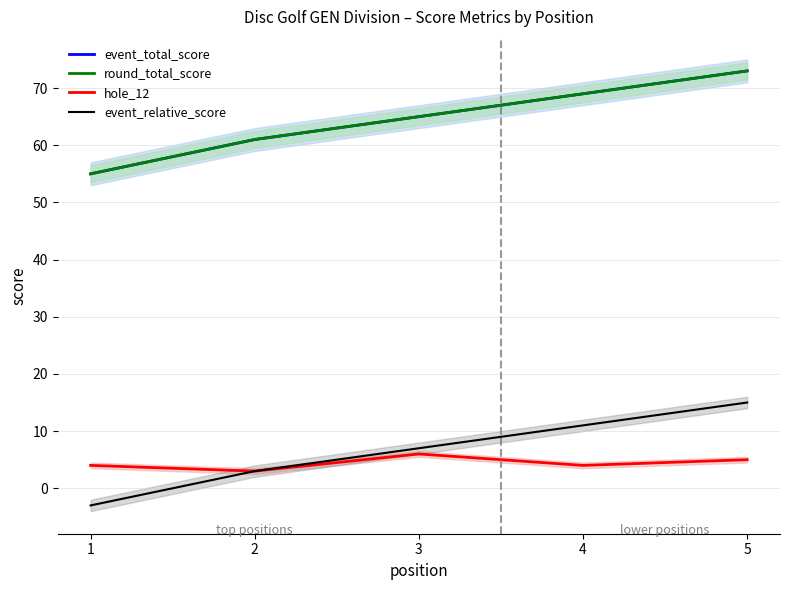

At which category is the sum across all series the highest?

5